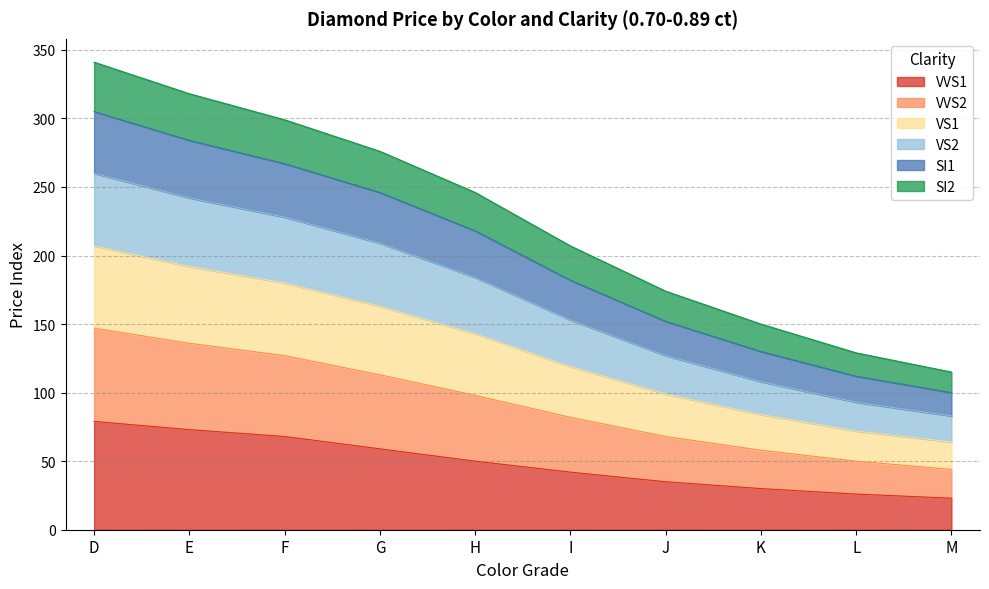

True or false: VVS2 has more than 1 interior local peaks.

False